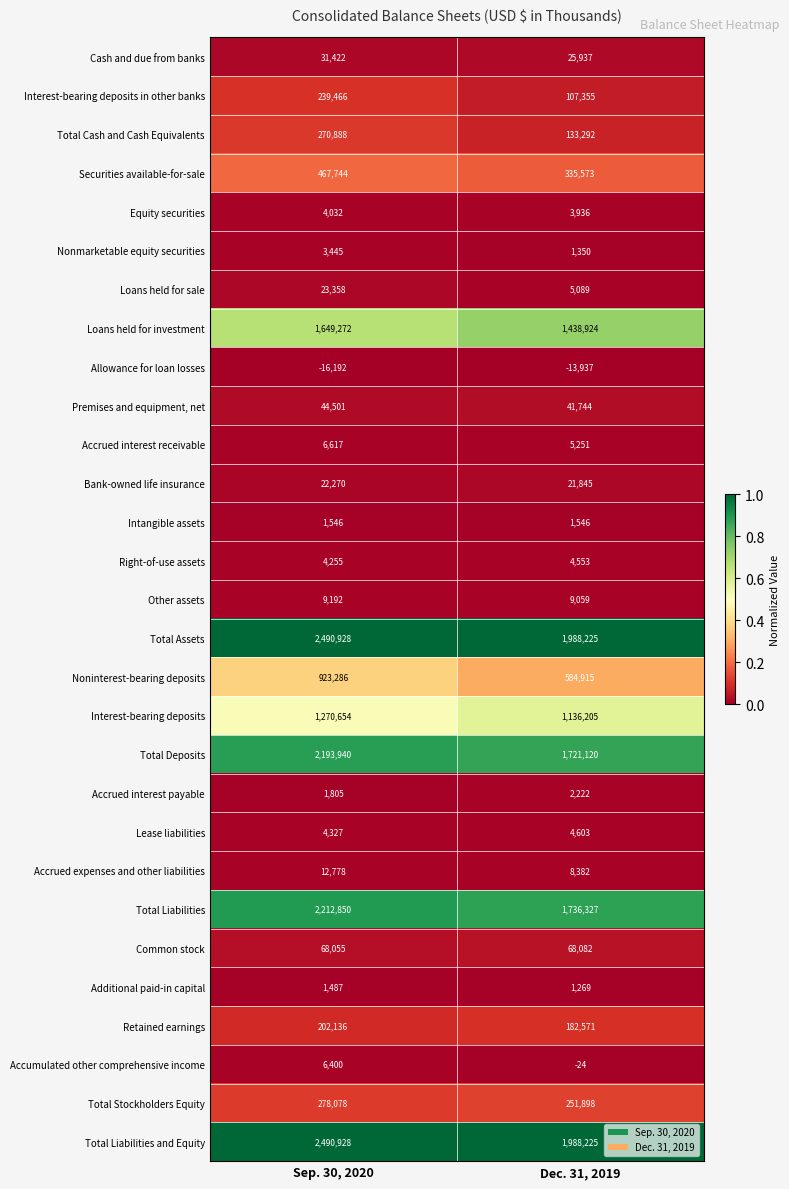

What is the total value across all series at Dec. 31, 2019?

11795537